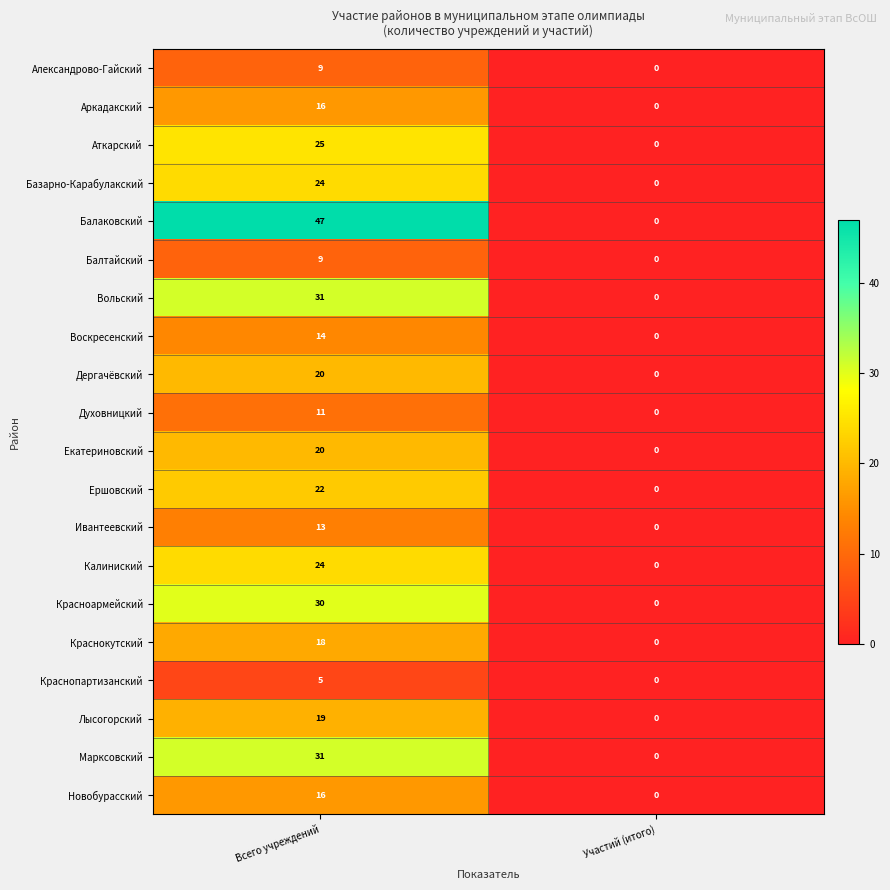

What is the average value of the Духовницкий series?

6